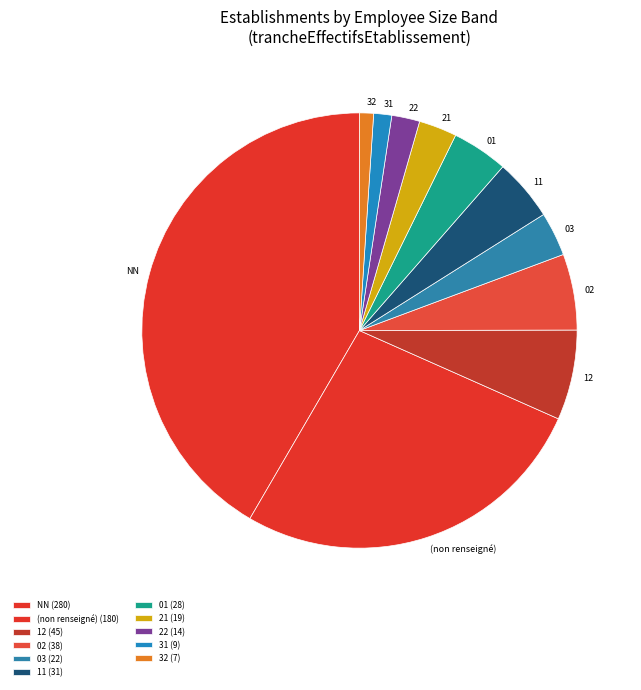

Does 03 represent more than half of the total?

No